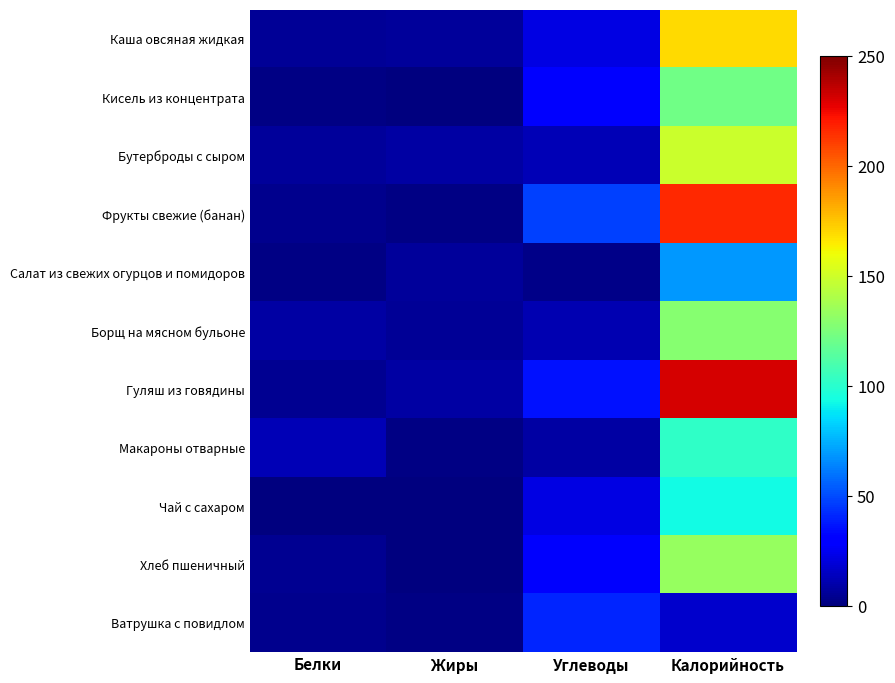

Reading left to right, what are all the values shown in this chart?

Каша овсяная жидкая: Белки=5.5	Жиры=6.6	Углеводы=22.2	Калорийность=169.8
Кисель из концентрата: Белки=1.4	Жиры=0.0	Углеводы=29.0	Калорийность=122.0
Бутерброды с сыром: Белки=6.7	Жиры=8.7	Углеводы=12.3	Калорийность=149.2
Фрукты свежие (банан): Белки=3.4	Жиры=1.1	Углеводы=47.2	Калорийность=216.0
Салат из свежих огурцов и помидоров: Белки=1.0	Жиры=6.1	Углеводы=2.5	Калорийность=69.0
Борщ на мясном бульоне: Белки=7.9	Жиры=5.8	Углеводы=11.0	Калорийность=128.0
Гуляш из говядины: Белки=4.1	Жиры=7.9	Углеводы=35.9	Калорийность=230.9
Макароны отварные: Белки=12.5	Жиры=1.9	Углеводы=8.6	Калорийность=101.7
Чай с сахаром: Белки=0.5	Жиры=0.2	Углеводы=22.2	Калорийность=93.0
Хлеб пшеничный: Белки=4.5	Жиры=0.5	Углеводы=27.9	Калорийность=133.7
Ватрушка с повидлом: Белки=3.7	Жиры=1.7	Углеводы=40.9	Калорийность=16.9